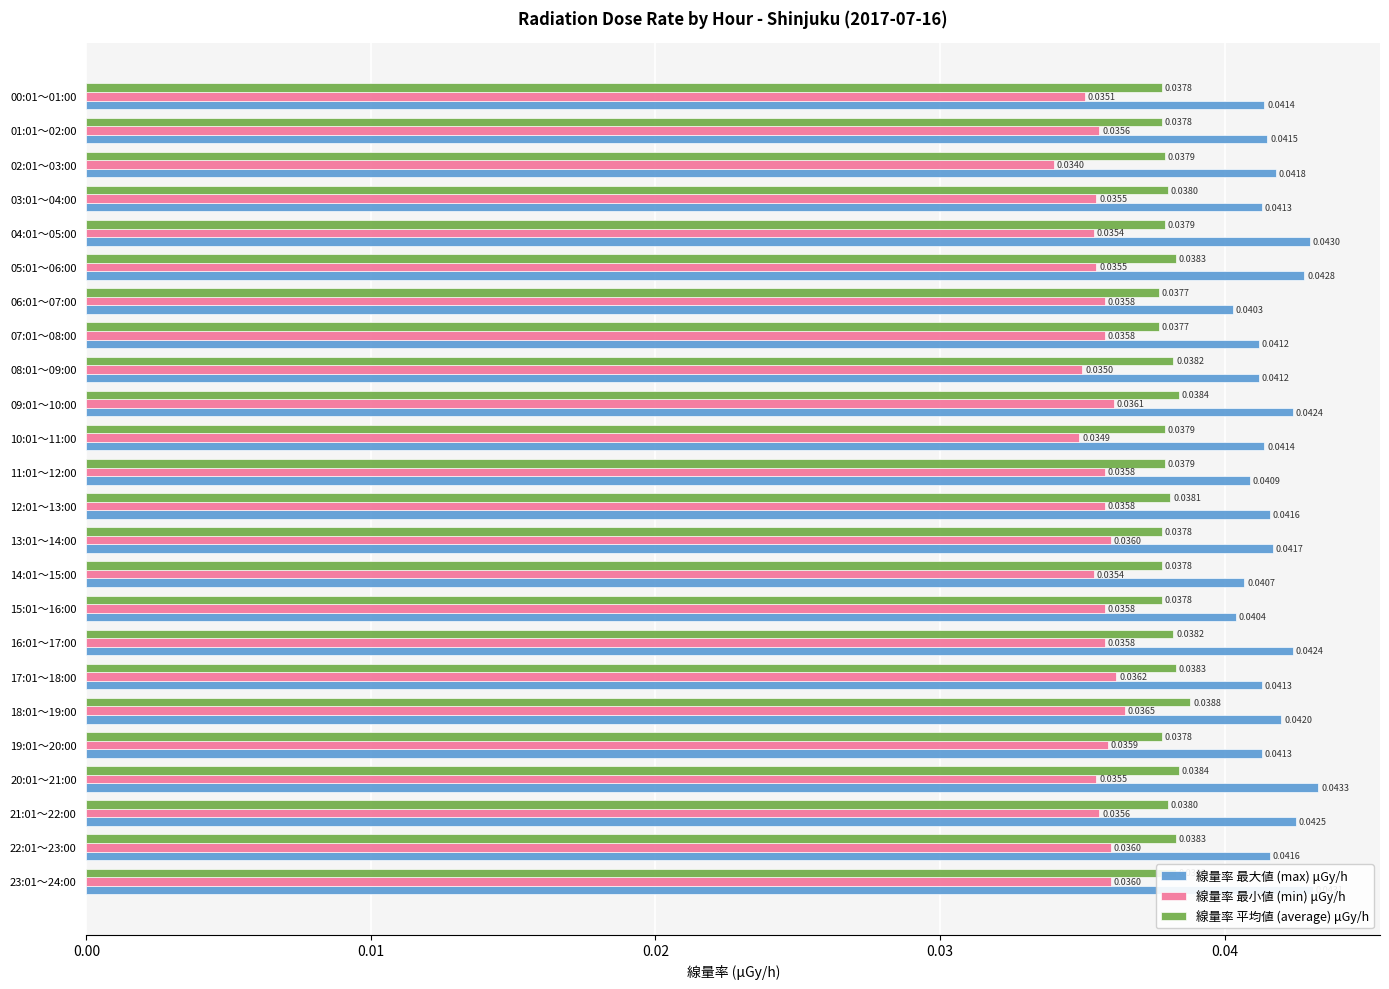

Which series has the largest range (max minus min)?

線量率 最大値 (max) μGy/h